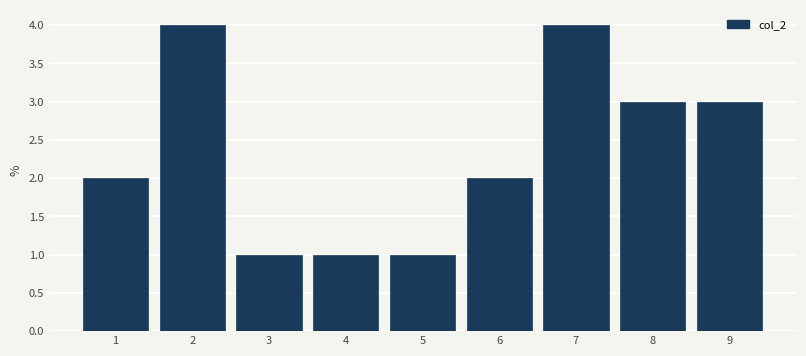

Reading right to left, what are all the values shown in this chart?

3	3	4	2	1	1	1	4	2